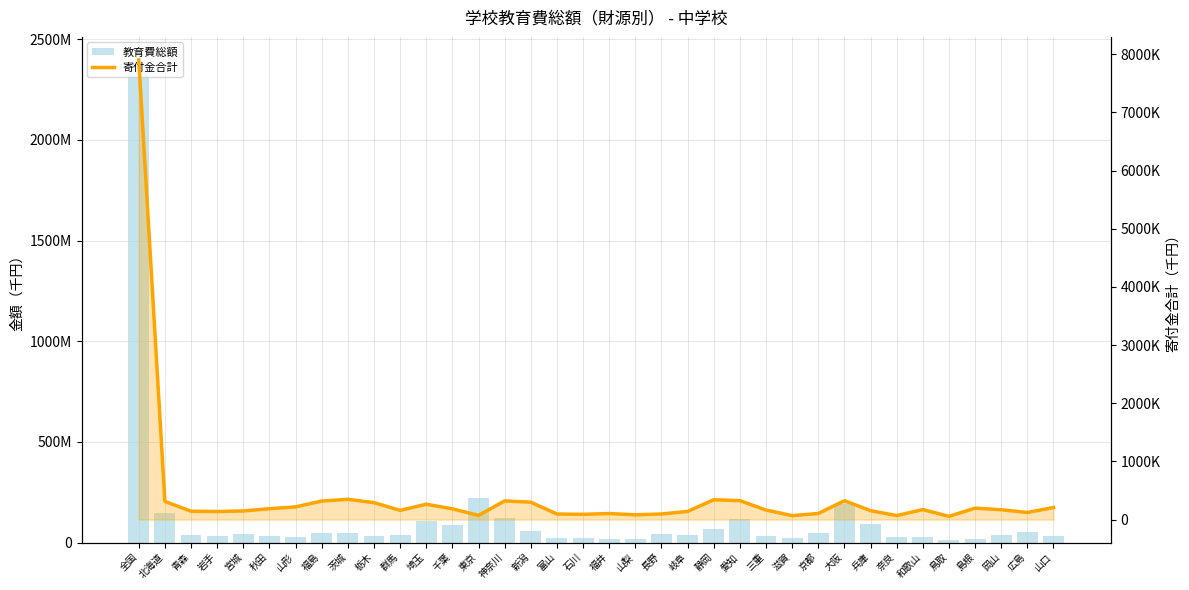

Which series has the largest total across all categories?

教育費総額